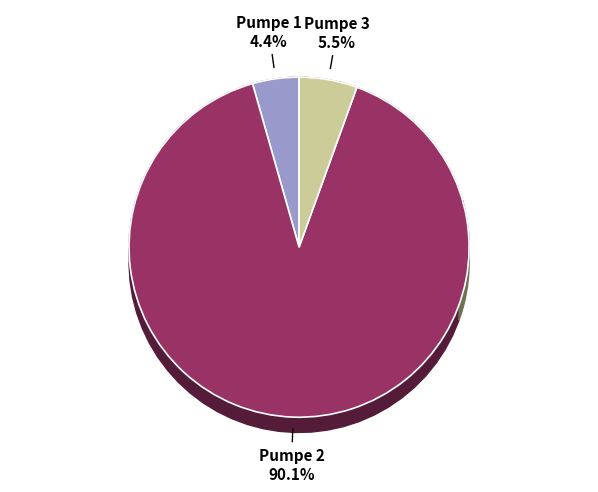

How many slices are in this pie chart?

3